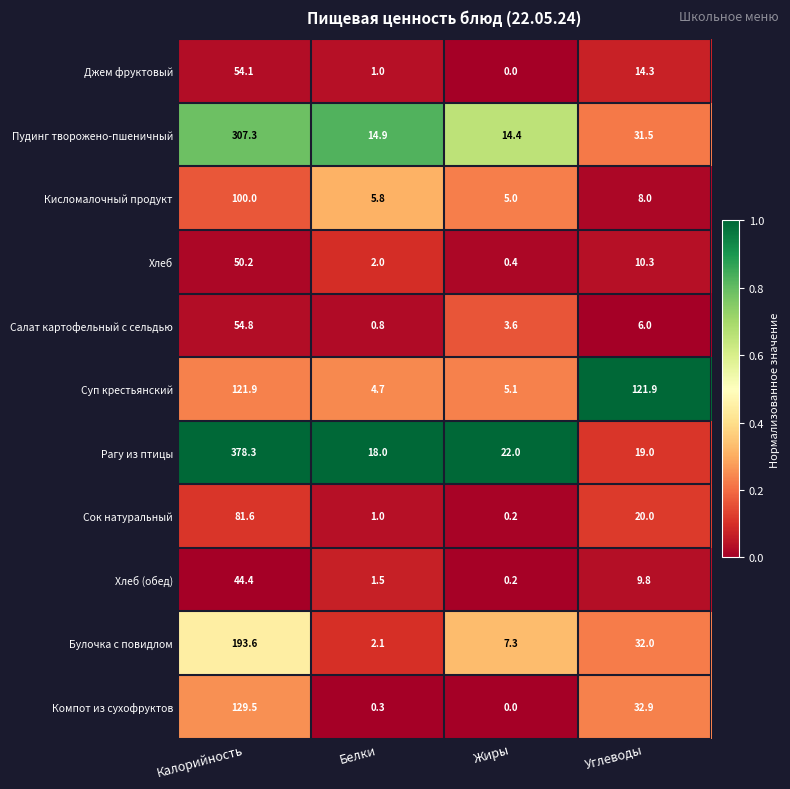

What value does the Суп крестьянский series have at Калорийность?

121.9